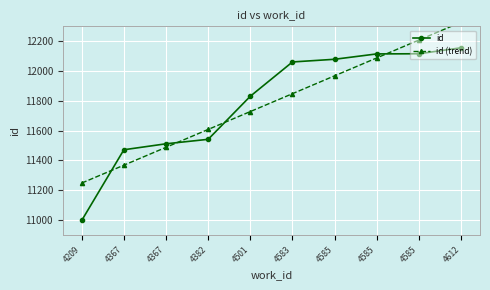

What is the value of the id point at the 1st from the left?

10998.0